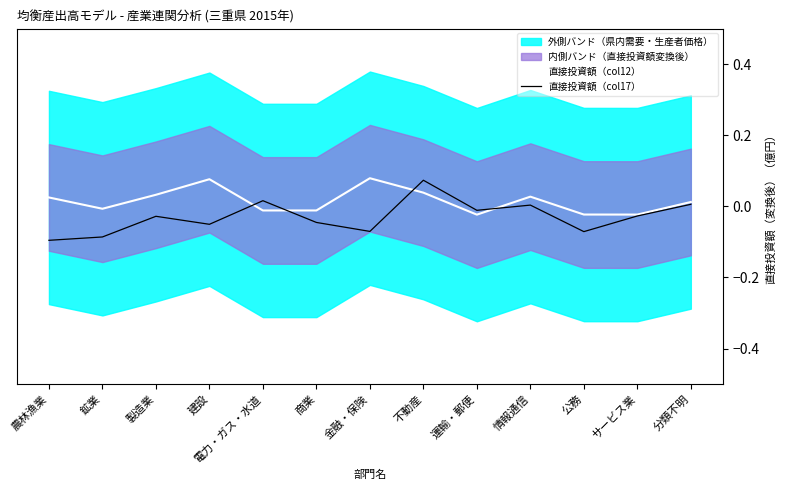

What position from the left is 鉱業?

2